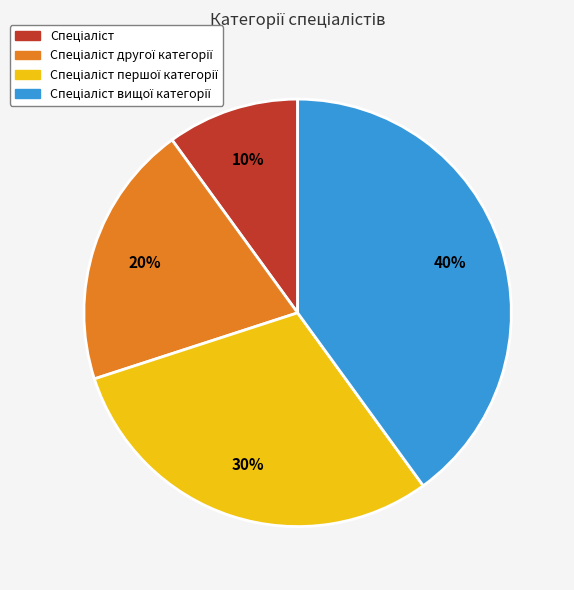

To the nearest percent, what is the difference between the largest and smallest slice percentages?

30%